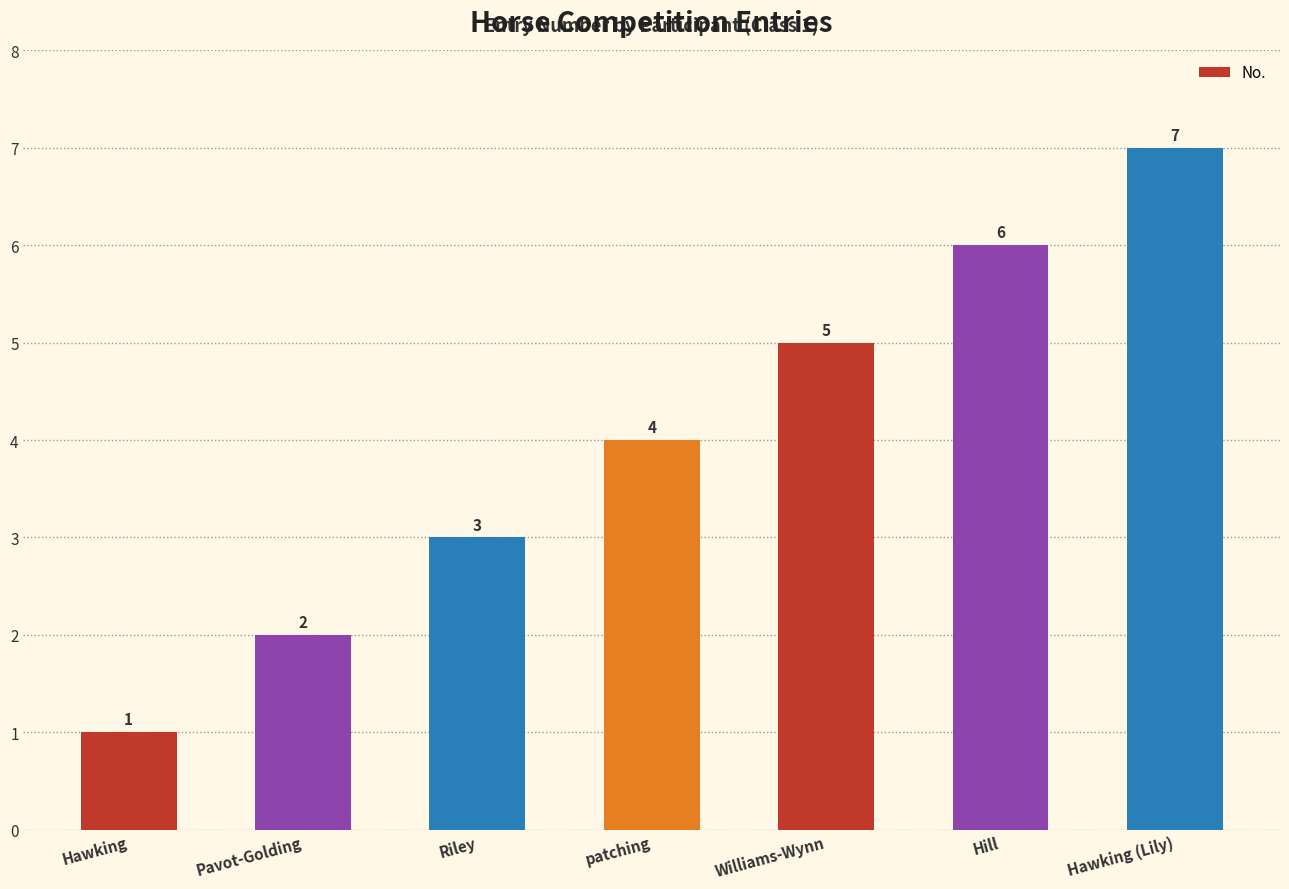

Which has a higher value, patching or Hill?

Hill